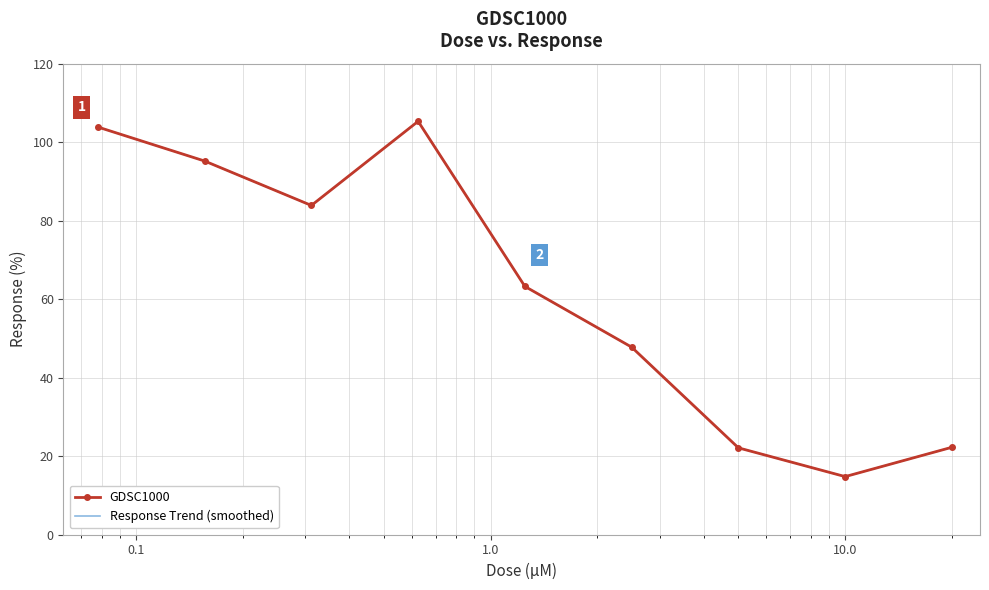

How many values in the Response Trend (smoothed) series are below 63?

4